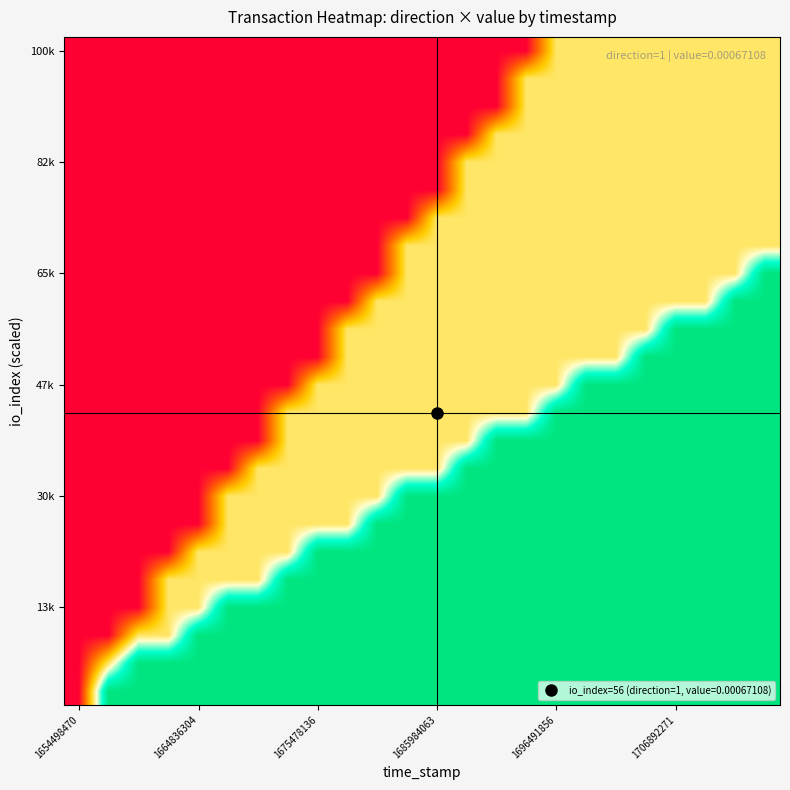

Which category has the lowest value across all series?

1654498470